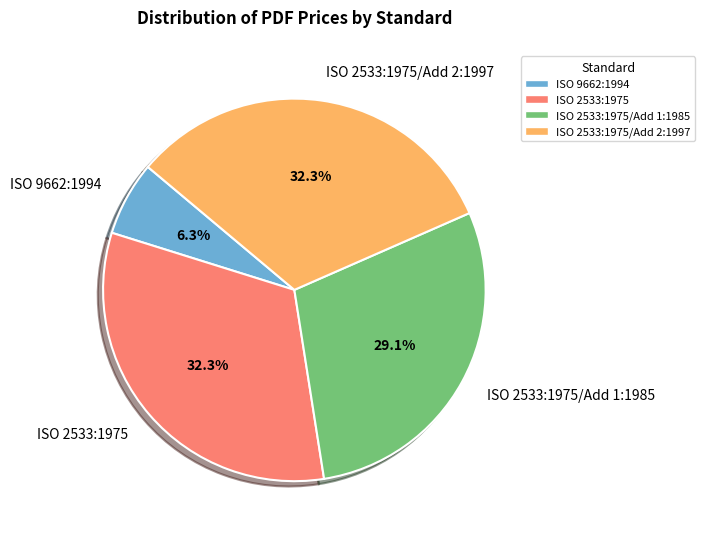

Which has a higher value, ISO 9662:1994 or ISO 2533:1975?

ISO 2533:1975